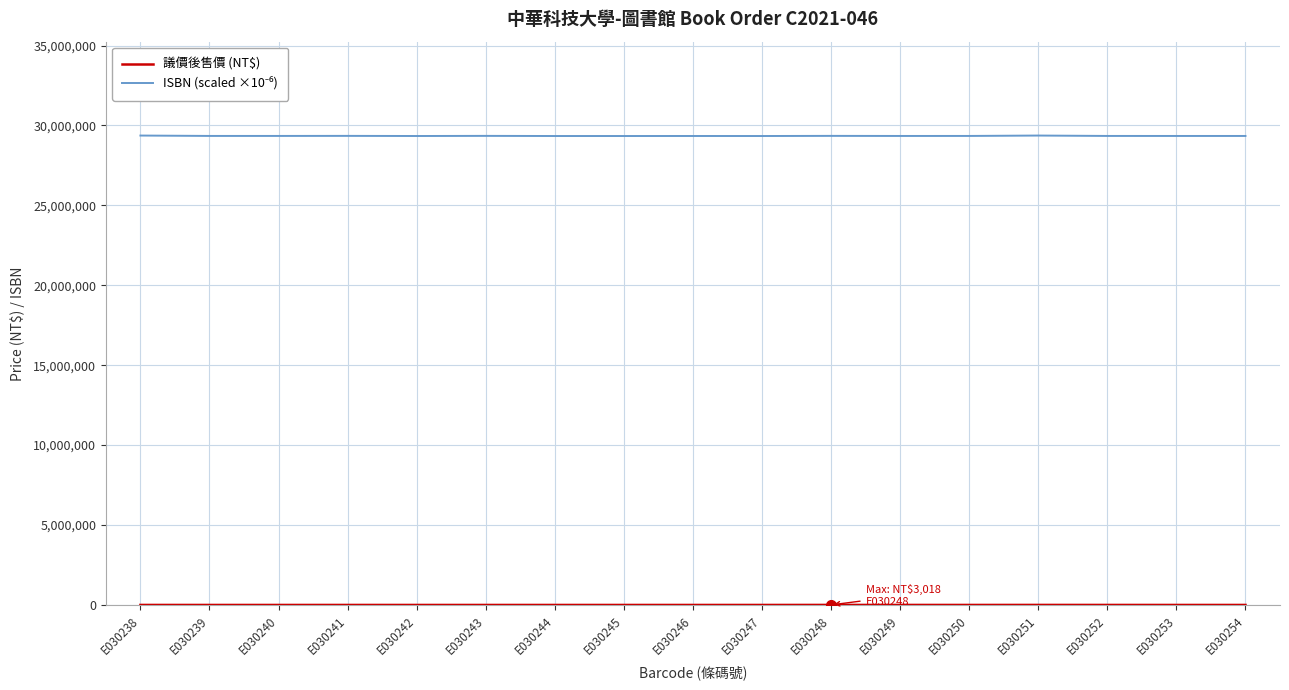

What is the maximum value shown in the chart?

29369434.6